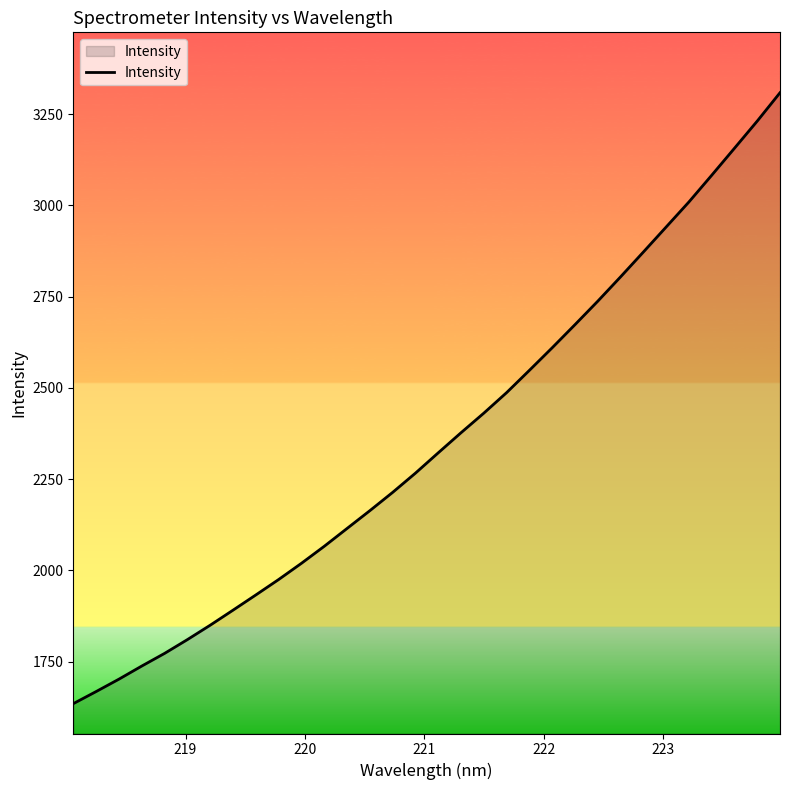

How many lines are shown in the chart?

1